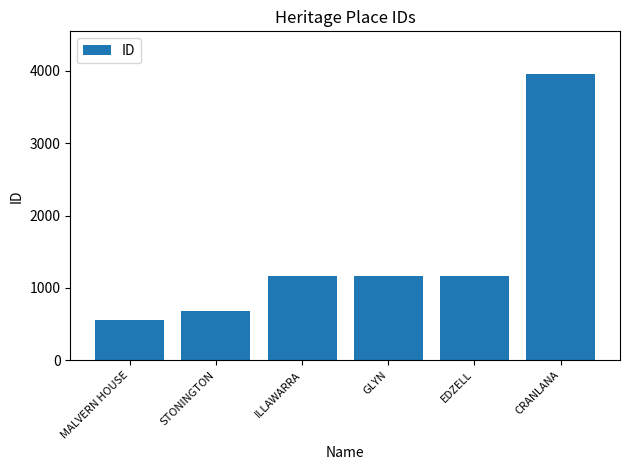

What is the average value?

1446